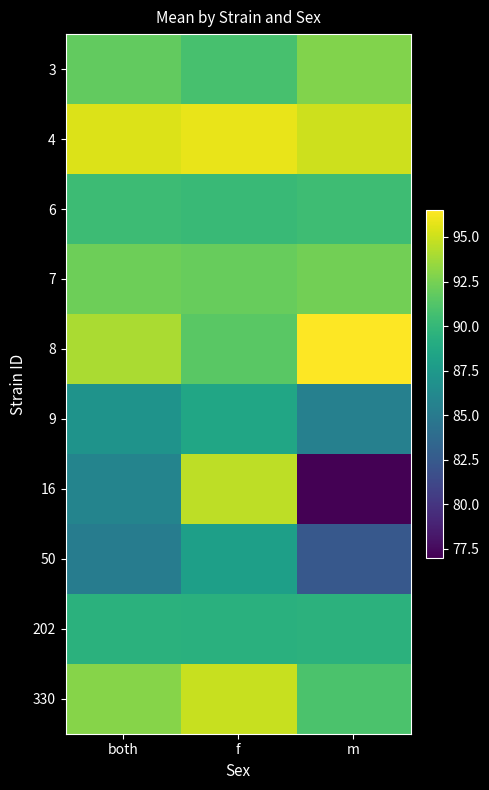

Between both and m, which series saw the biggest shift?

16